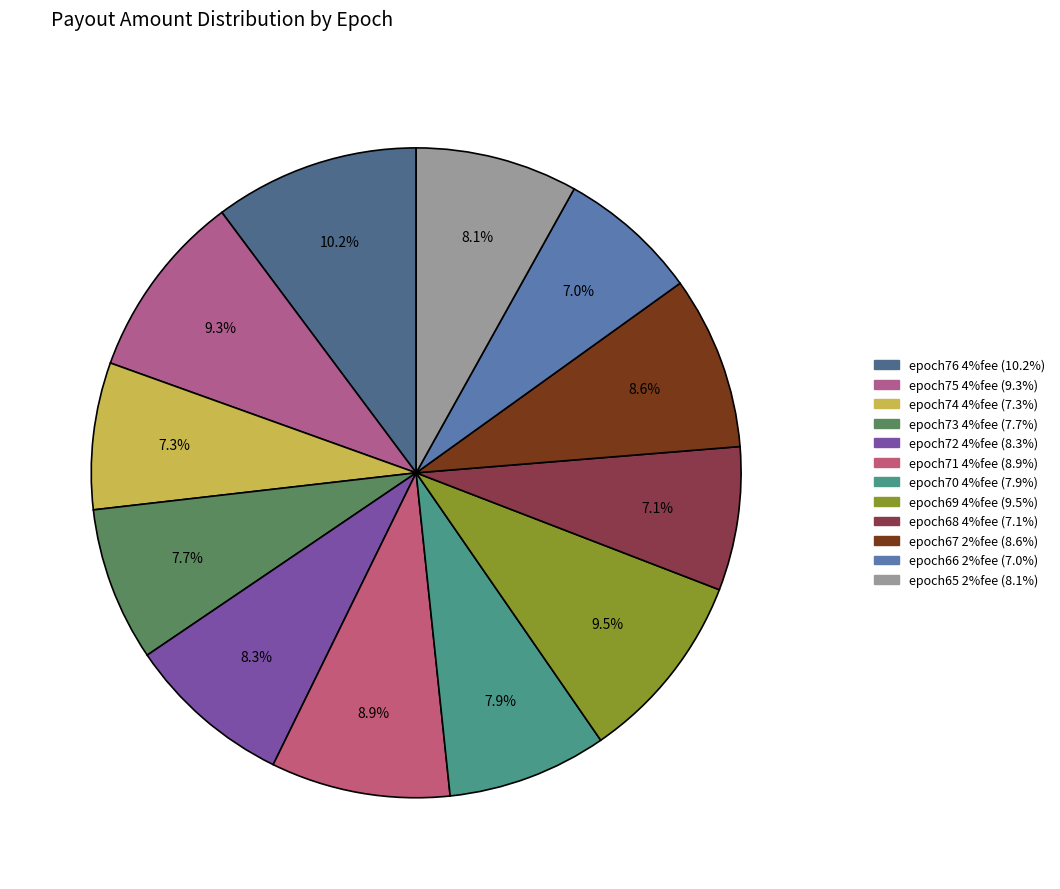

Does any single category account for the majority?

No